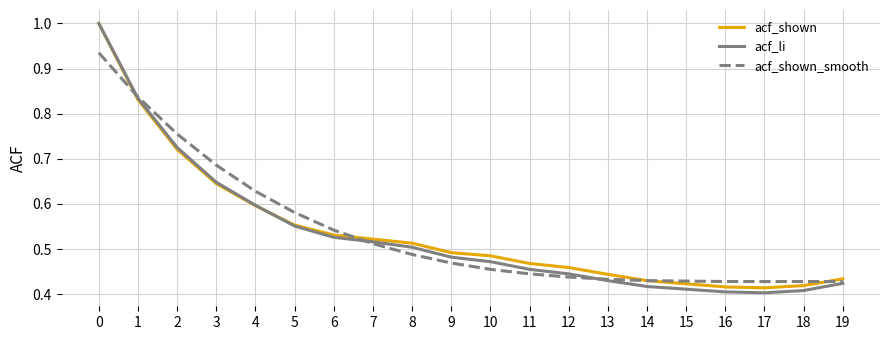

Which series has the widest spread of values?

acf_li